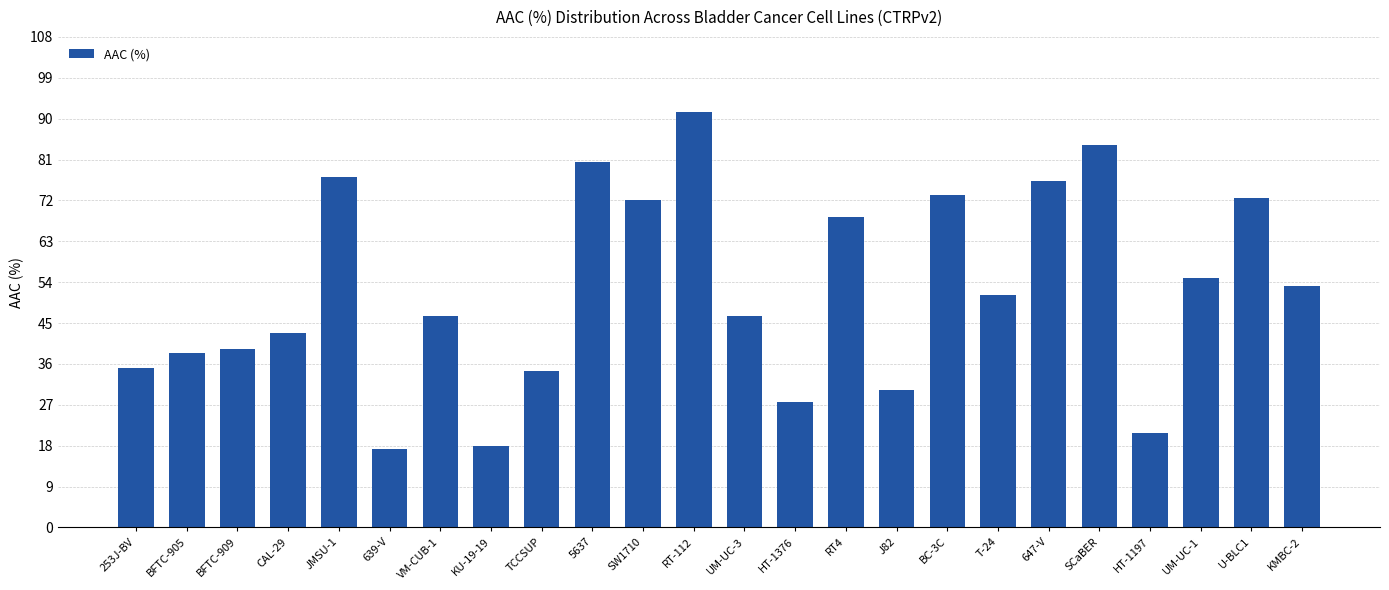

What value does the data have at 253J-BV?

35.1